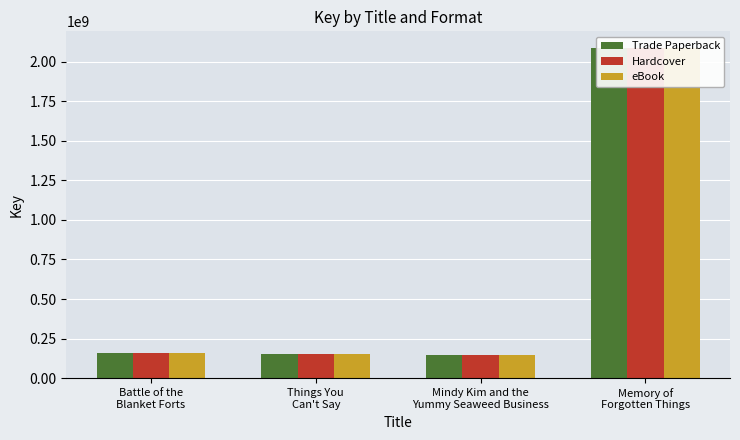

What is the greatest value displayed?

2086579631